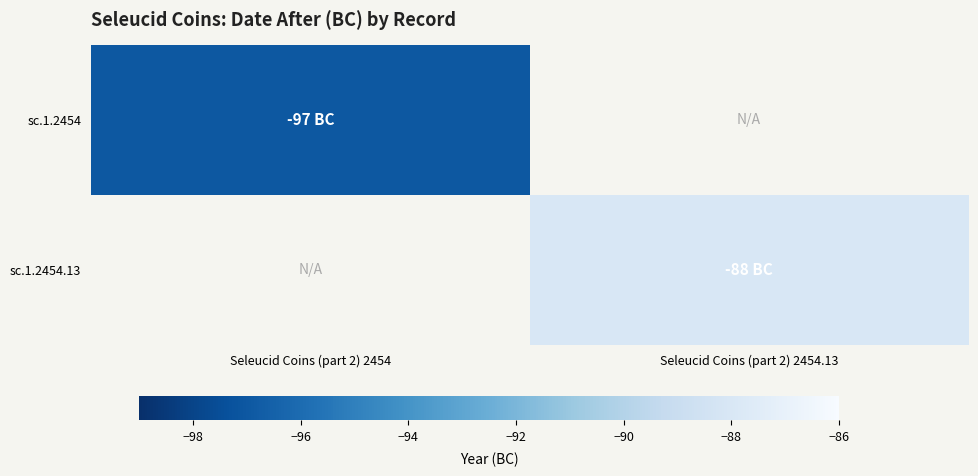

Is it true that sc.1.2454 equals -22.1 at Seleucid Coins (part 2) 2454?

False